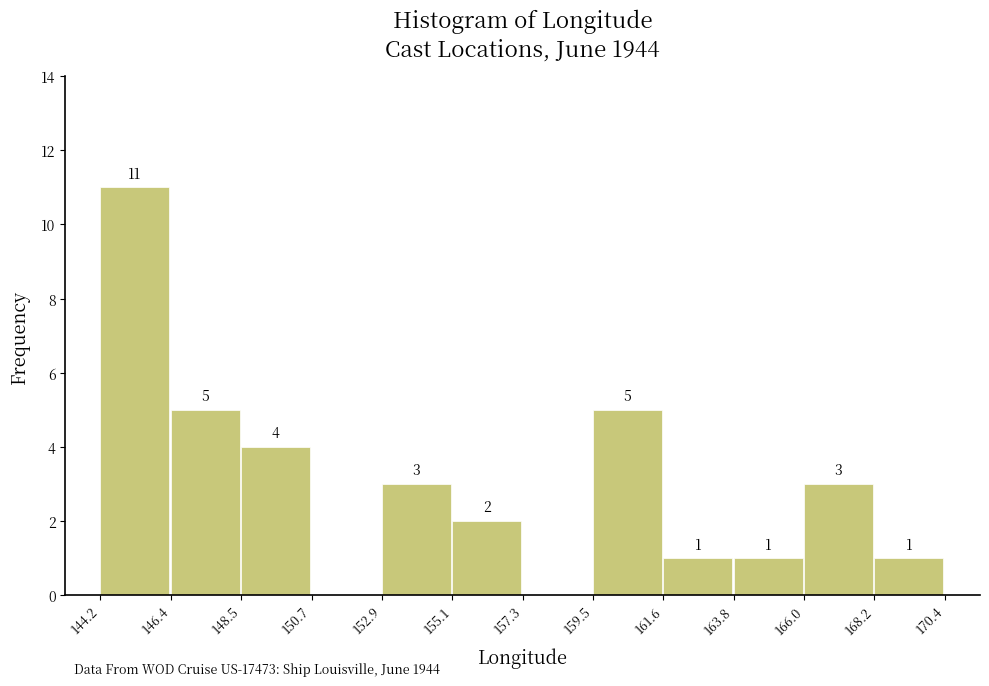

Over which range of the x-axis is the bar tallest?

144.2 to 146.4